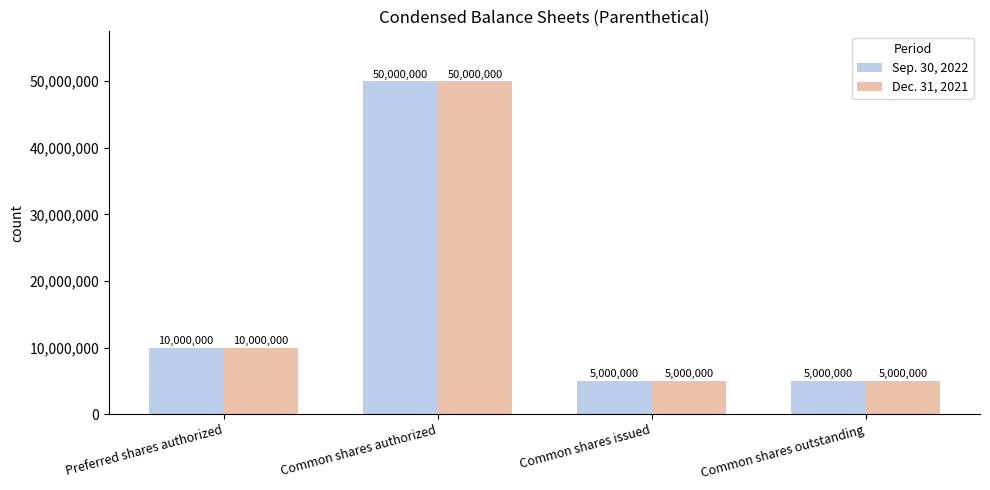

At which category is the sum across all series the highest?

Common shares authorized